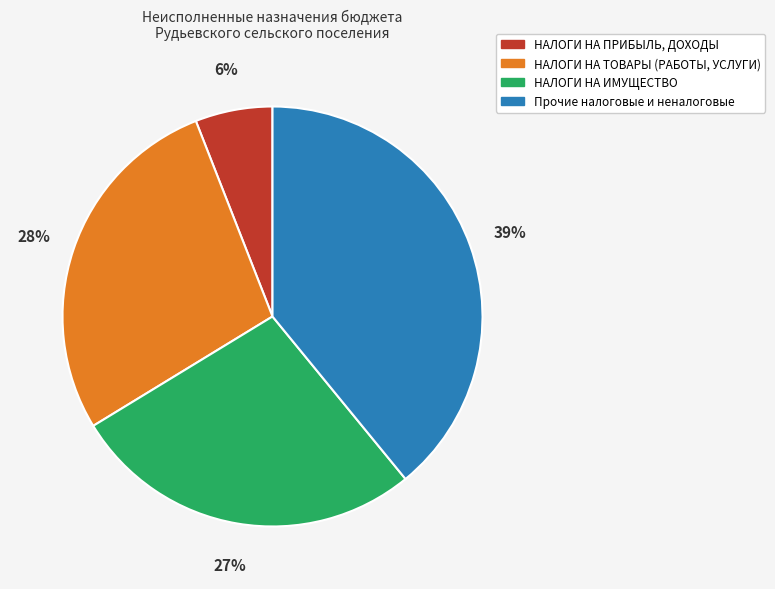

To the nearest percent, what is the average slice percentage?

25%